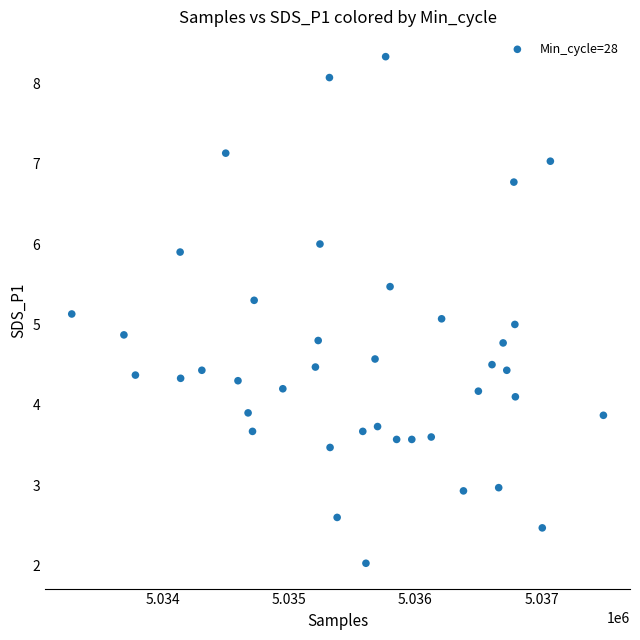

What is the range of X values (max minus min)?

4209.0